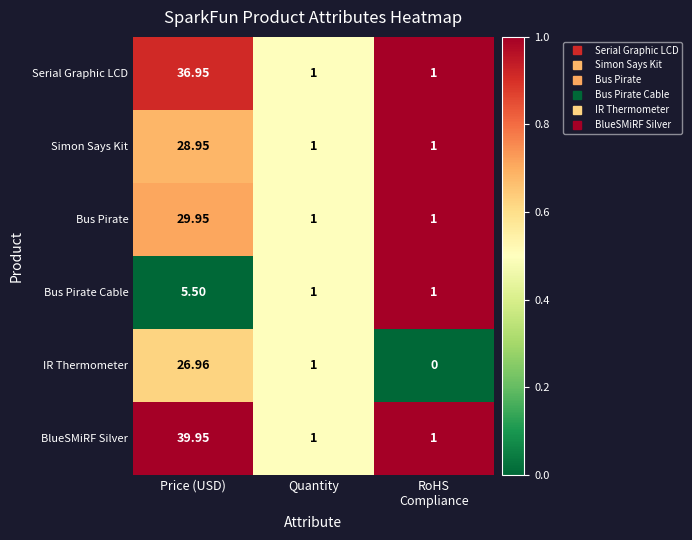

At which label does IR Thermometer first exceed 1?

Price (USD)